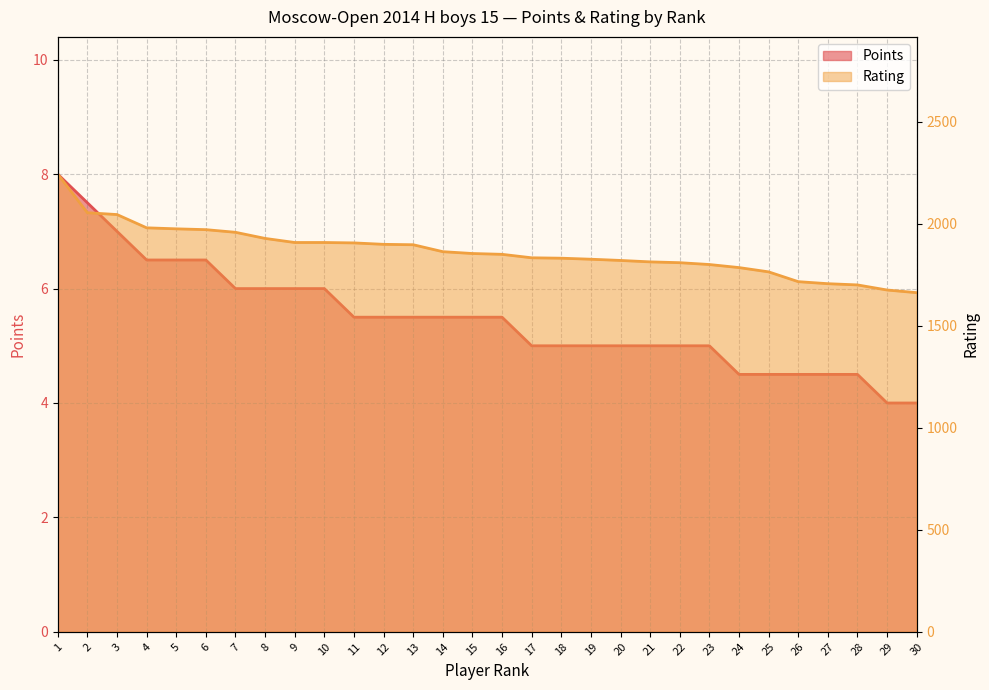

What is the difference between the Rating values at 21 and 19?

13.0